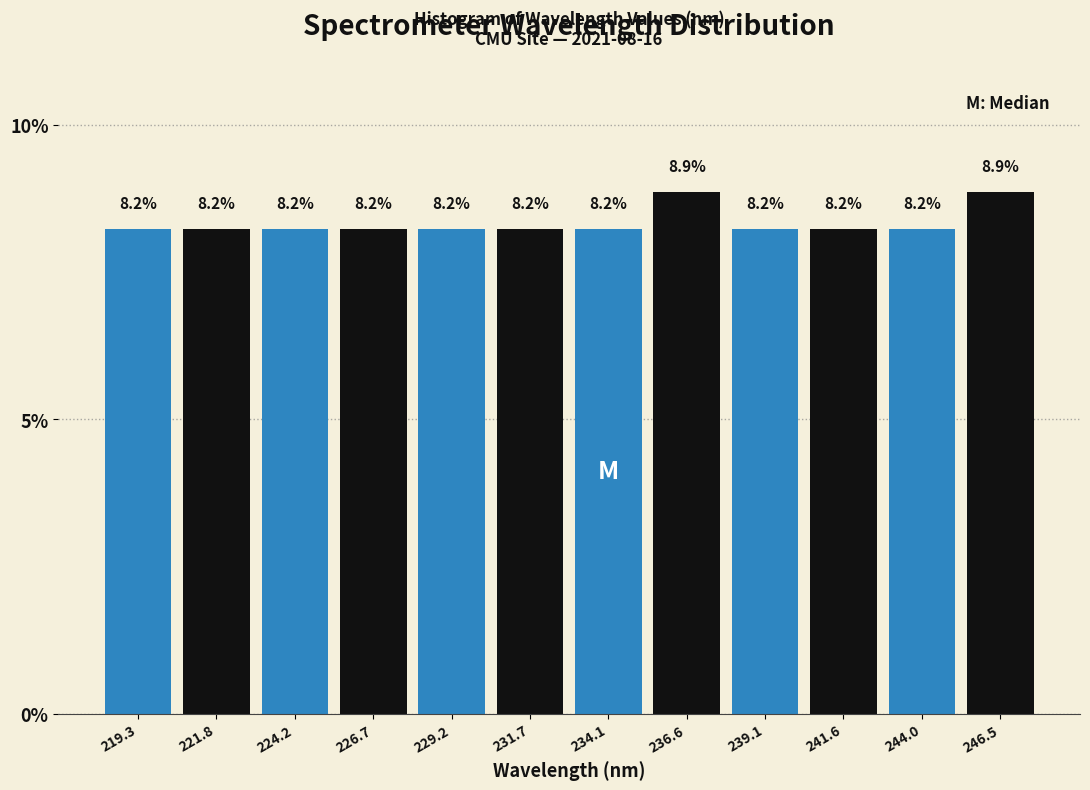

Reading left to right, list every bar in this chart as the range it spans on the x-axis followed by its height. The bar edges are not printed on the chart, so give them approximately, as read against the axis.

218.0 to 220.5: 8.2
220.5 to 223.0: 8.2
223.0 to 225.5: 8.2
225.5 to 228.0: 8.2
228.0 to 230.5: 8.2
230.5 to 233.0: 8.2
233.0 to 235.5: 8.2
235.5 to 238.0: 8.9
238.0 to 240.5: 8.2
240.5 to 243.0: 8.2
243.0 to 245.5: 8.2
245.5 to 248.0: 8.9